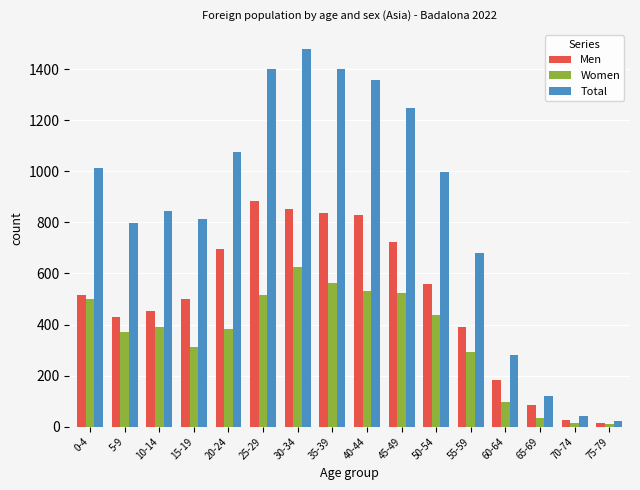

Between 0-4 and 40-44, which series saw the biggest shift?

Total